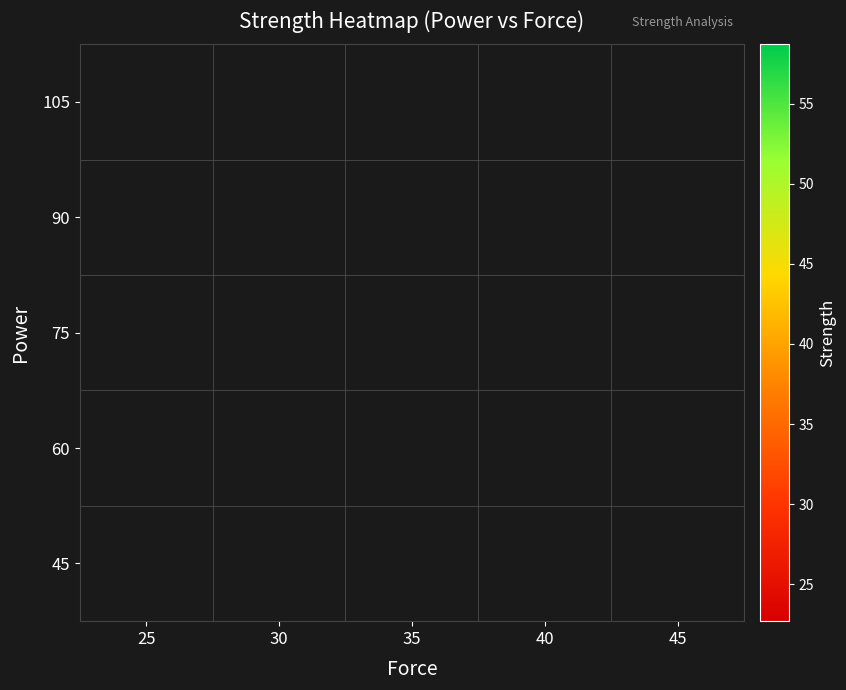

How many series are shown in this chart?

5